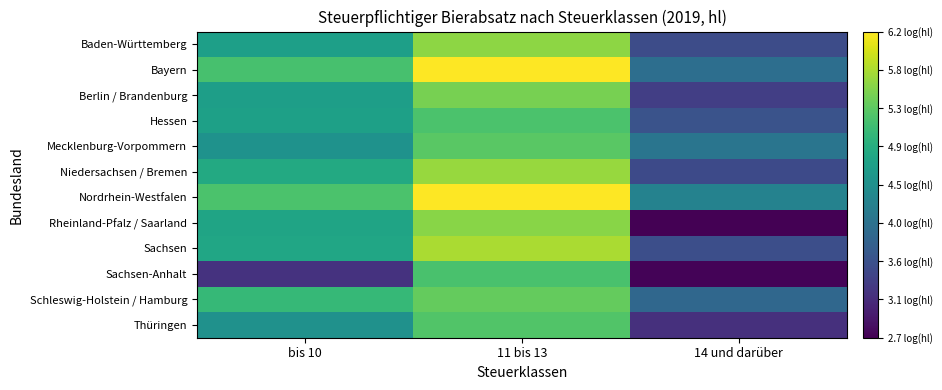

Which category has the lowest value across all series?

14 und darüber